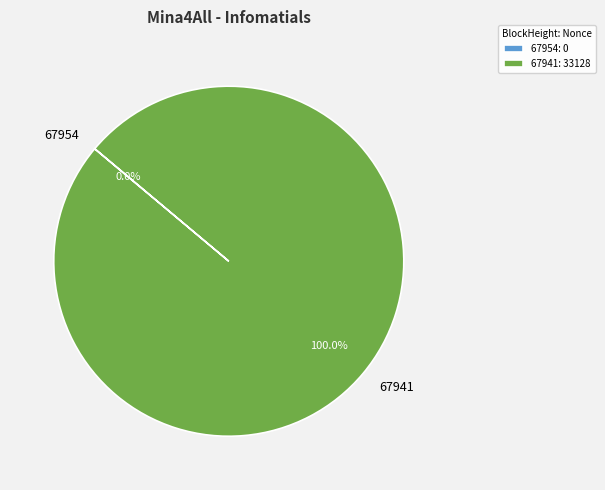

Does 67941 account for over 50% of the chart?

Yes